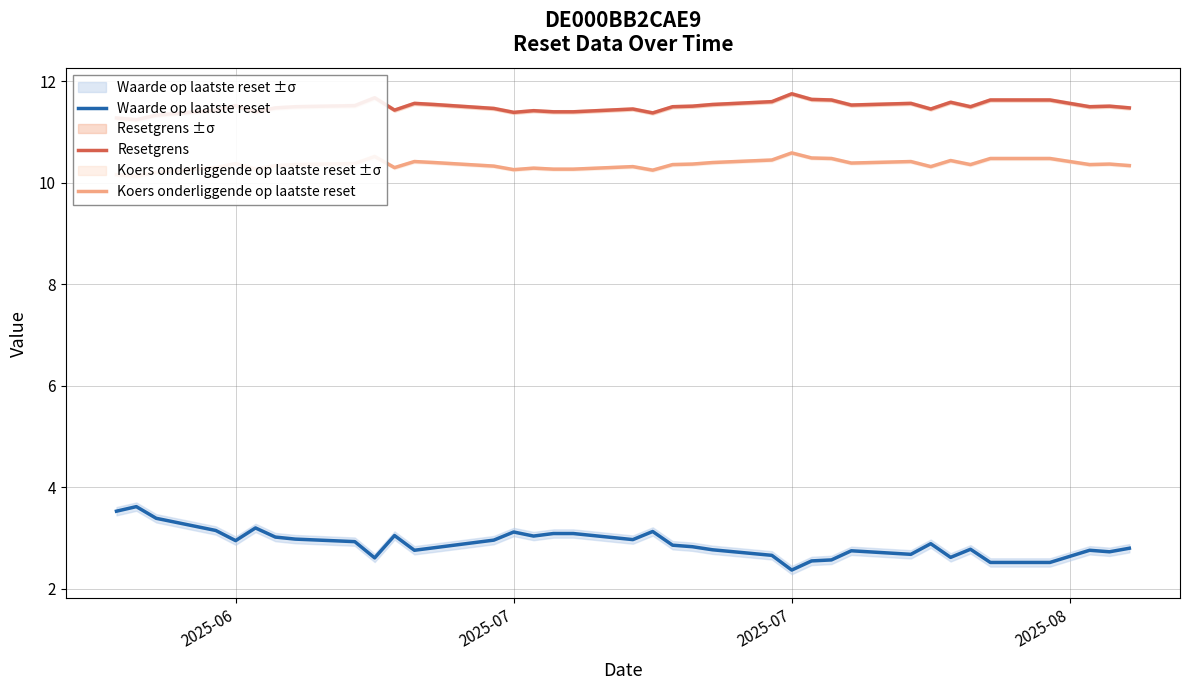

True or false: Resetgrens and Koers onderliggende op laatste reset intersect in this chart.

False